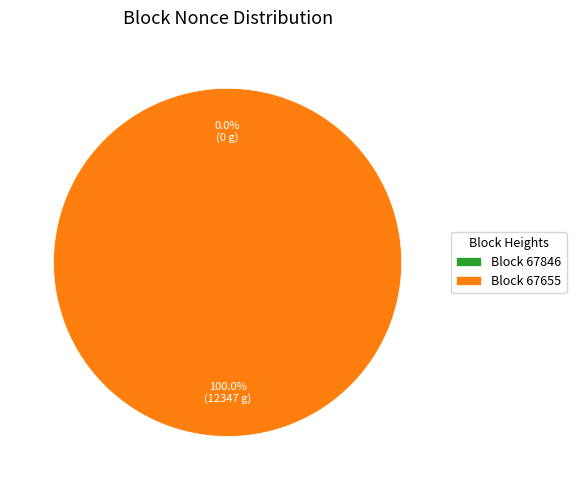

True or false: 67655 accounts for 94% of the total.

False